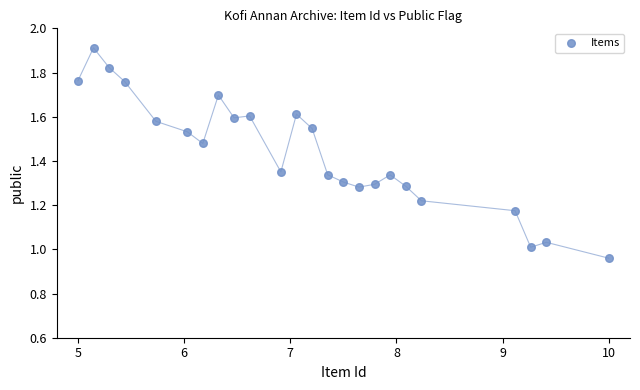

What is the range of X values (max minus min)?

5.0